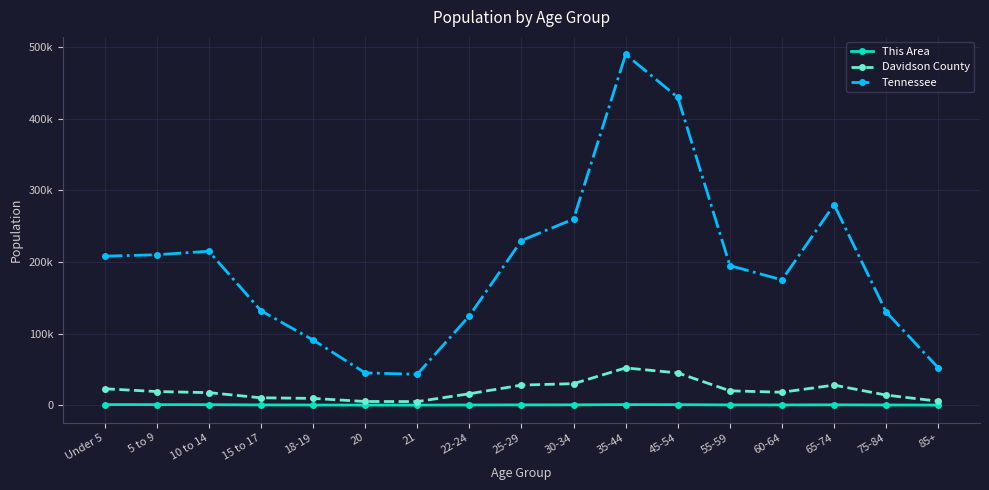

Where is the first local minimum for This Area?

21